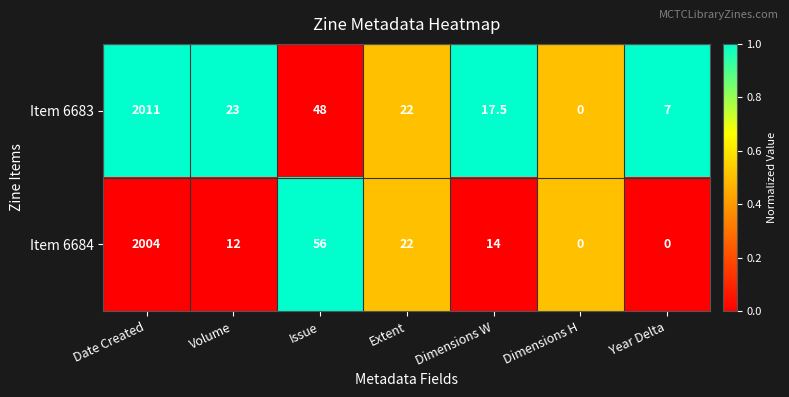

What is the highest value of the Item 6684 series?

2004.0